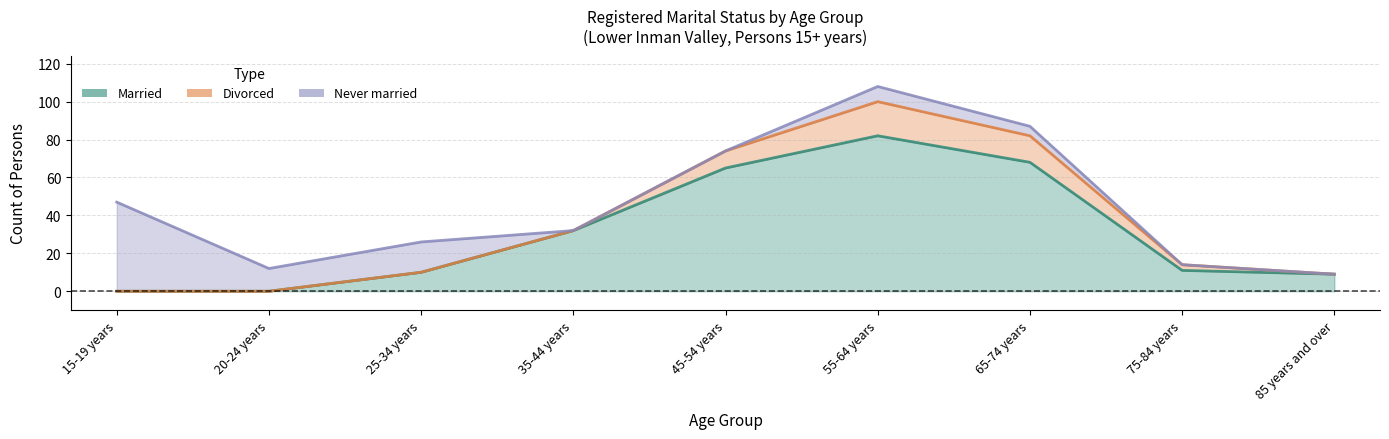

Which series has the widest spread of values?

Married